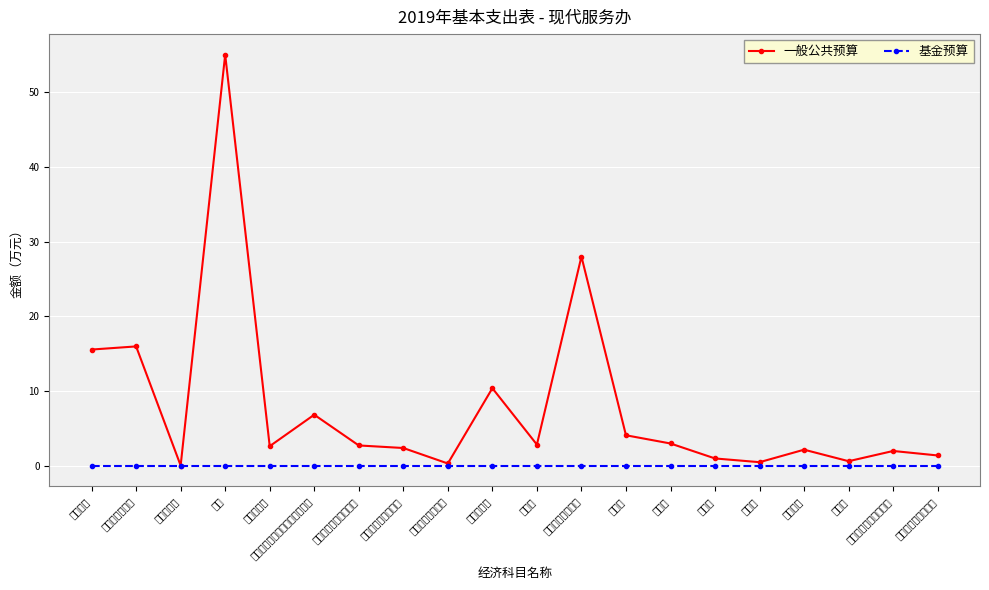

True or false: 一般公共预算 has a value of 3.2 at 公务员医疗补助缴费.

False